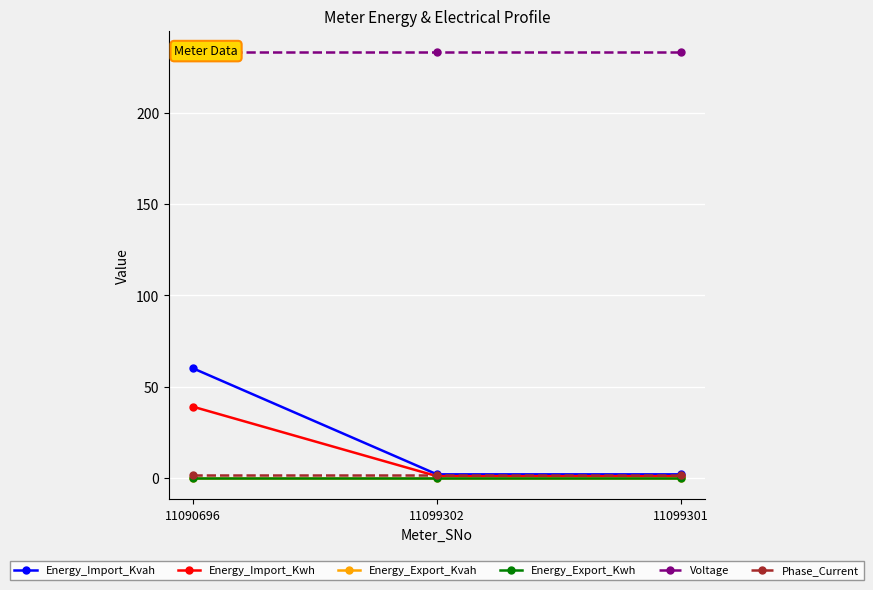

At how many categories does at least one series exceed 134?

3